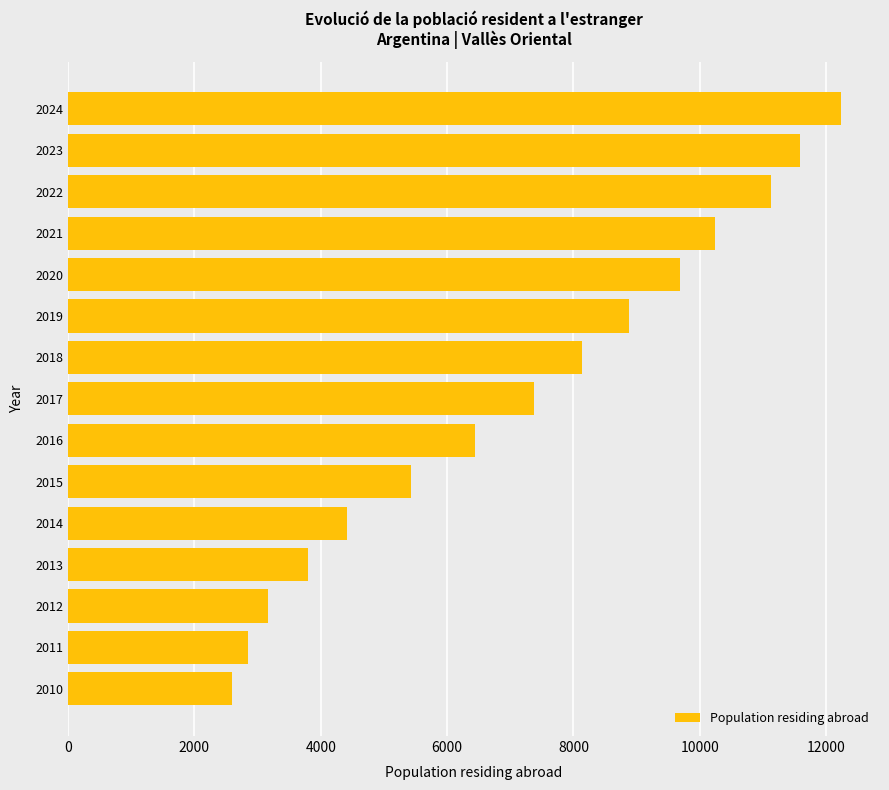

List the labels in order of value, largest first.

2024, 2023, 2022, 2021, 2020, 2019, 2018, 2017, 2016, 2015, 2014, 2013, 2012, 2011, 2010